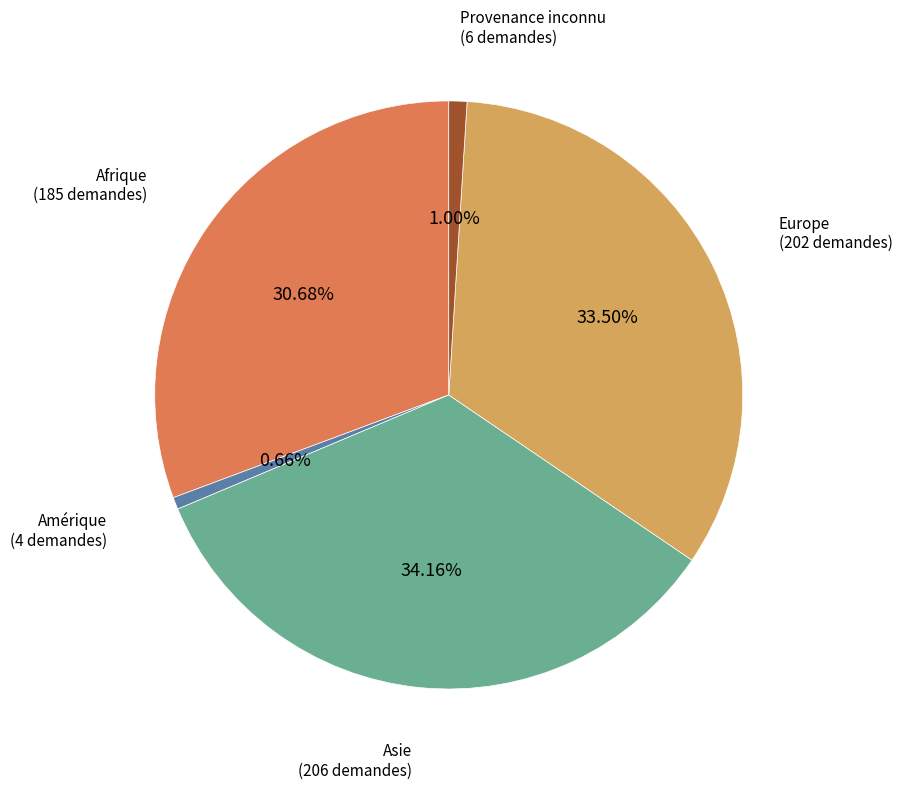

Is there any slice that represents more than half of the pie?

No